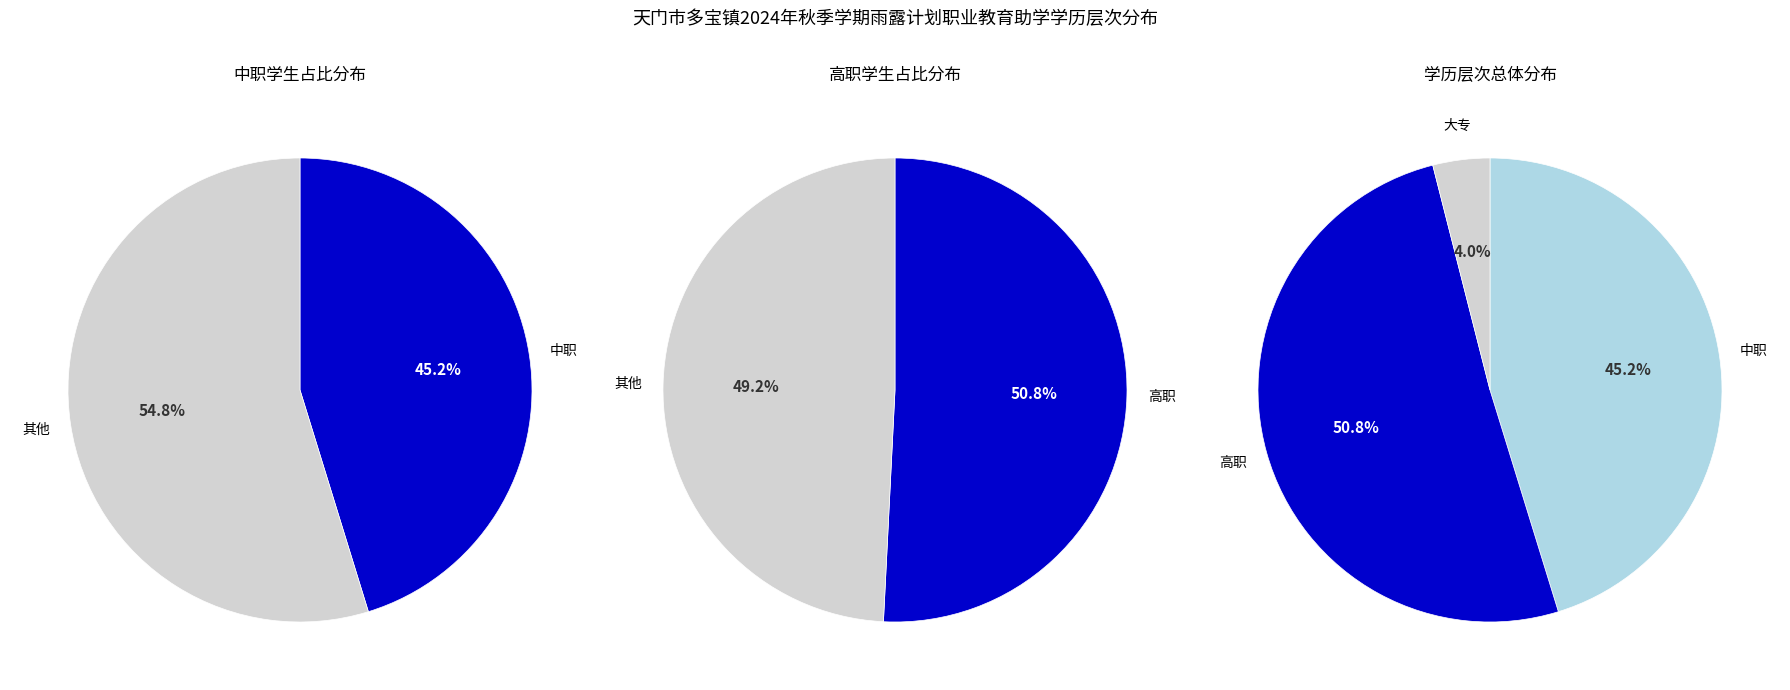

Is it true that 高职 is 61% of the pie?

False